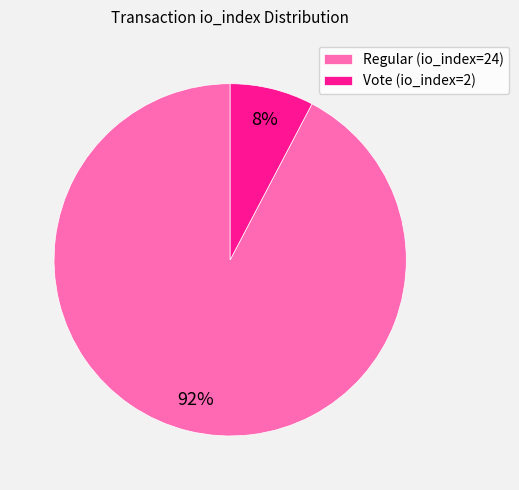

What is the smallest slice in the pie chart?

Vote (io_index=2)